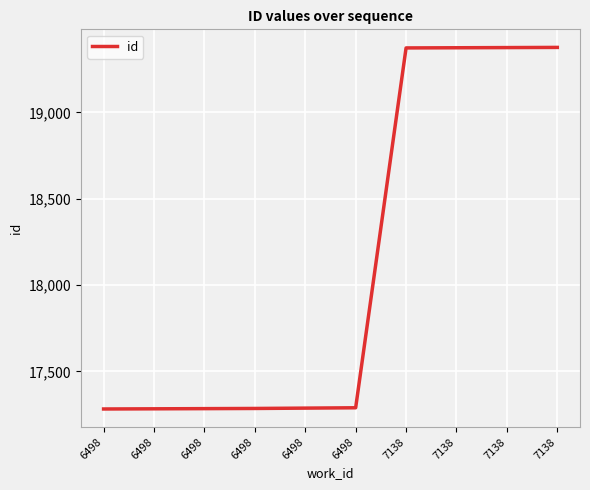

What is the average value?

18121